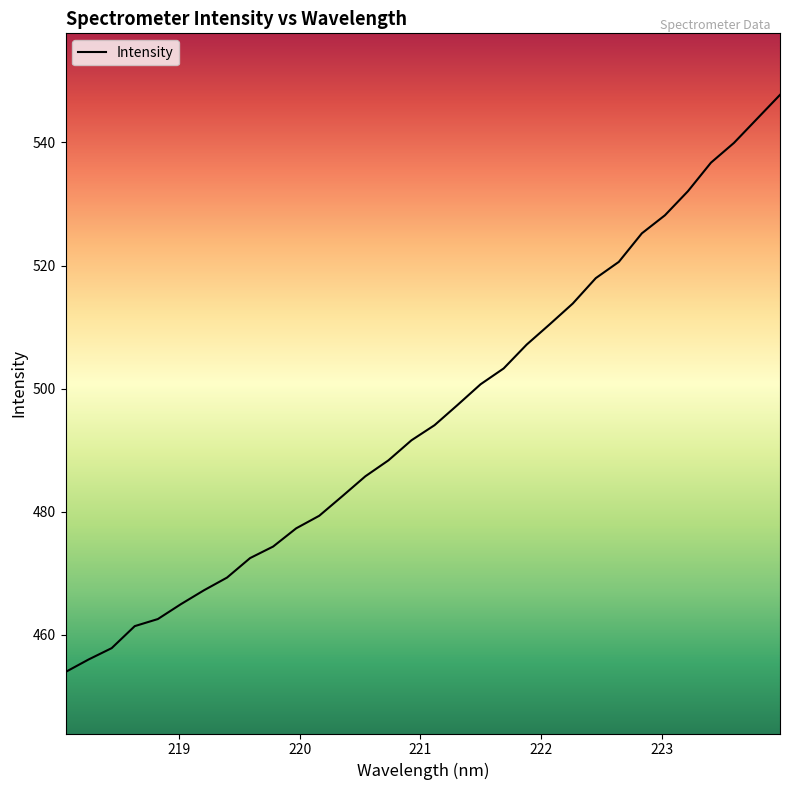

Reading right to left, extract all data points from this chart.

547.7	543.8	539.9	536.7	532.1	528.2	525.2	520.6	518.0	513.8	510.4	507.1	503.3	500.7	497.3	494.0	491.6	488.3	485.7	482.5	479.3	477.3	474.3	472.4	469.3	467.2	464.9	462.5	461.4	457.8	456.0	453.9